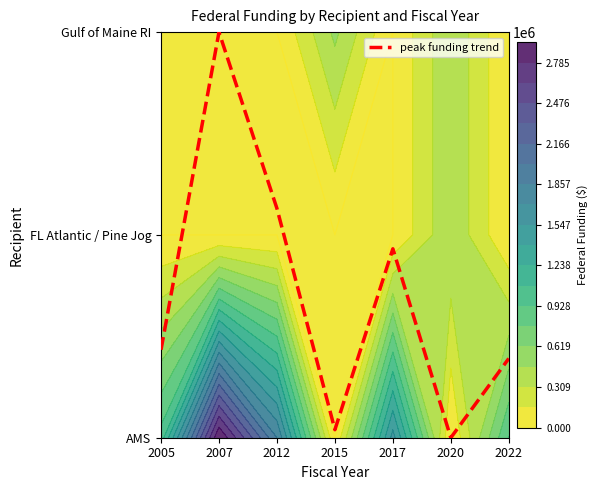

At which category does the chart reach its minimum across all series?

2020